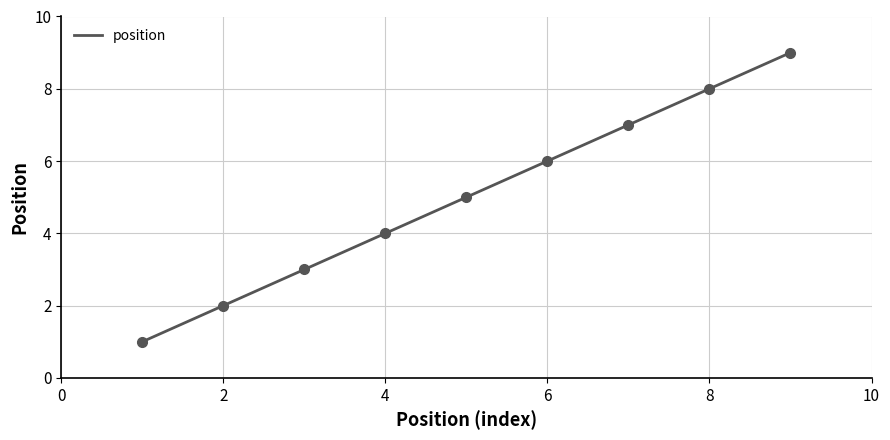

Approximately how many times larger is the value at 6 compared to 8?

0.8